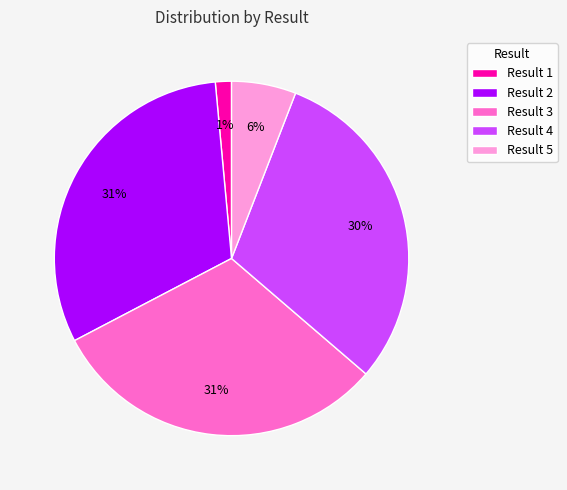

True or false: Result 2 accounts for 31% of the total.

True